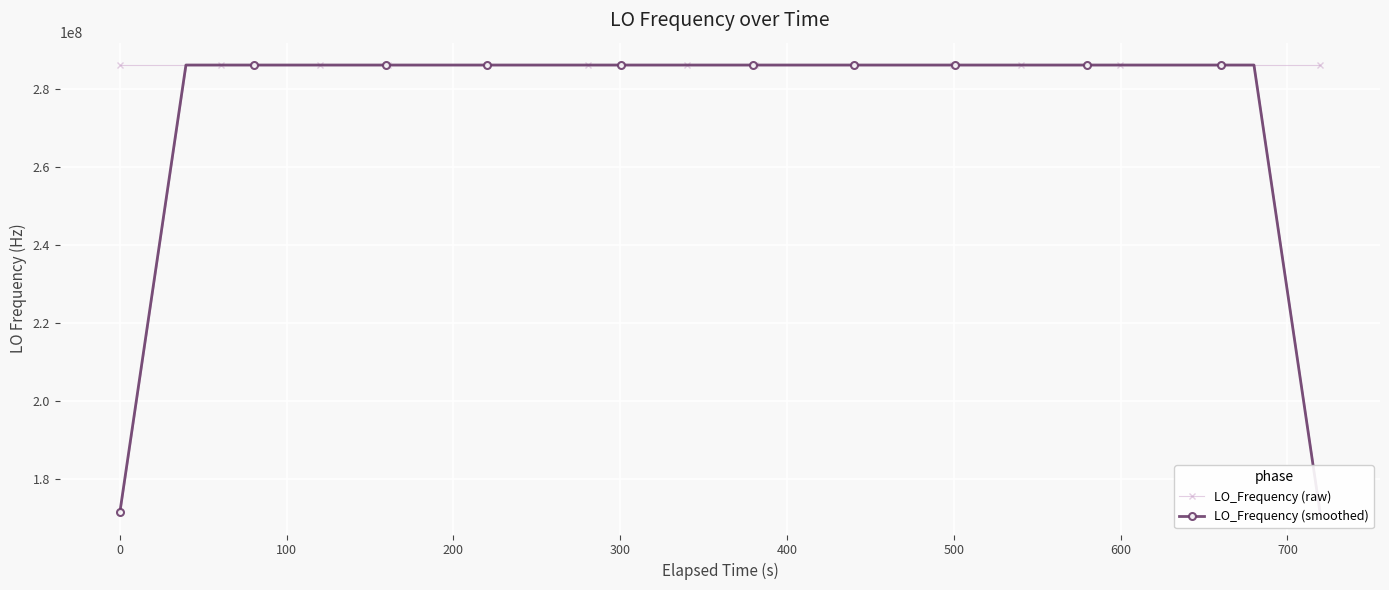

How many lines are shown in the chart?

2